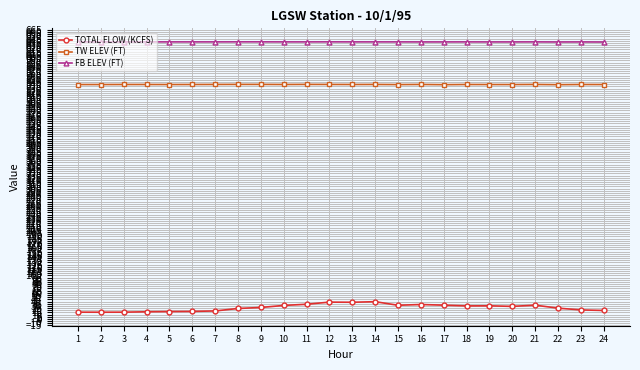

At how many categories does at least one series exceed 540?

24